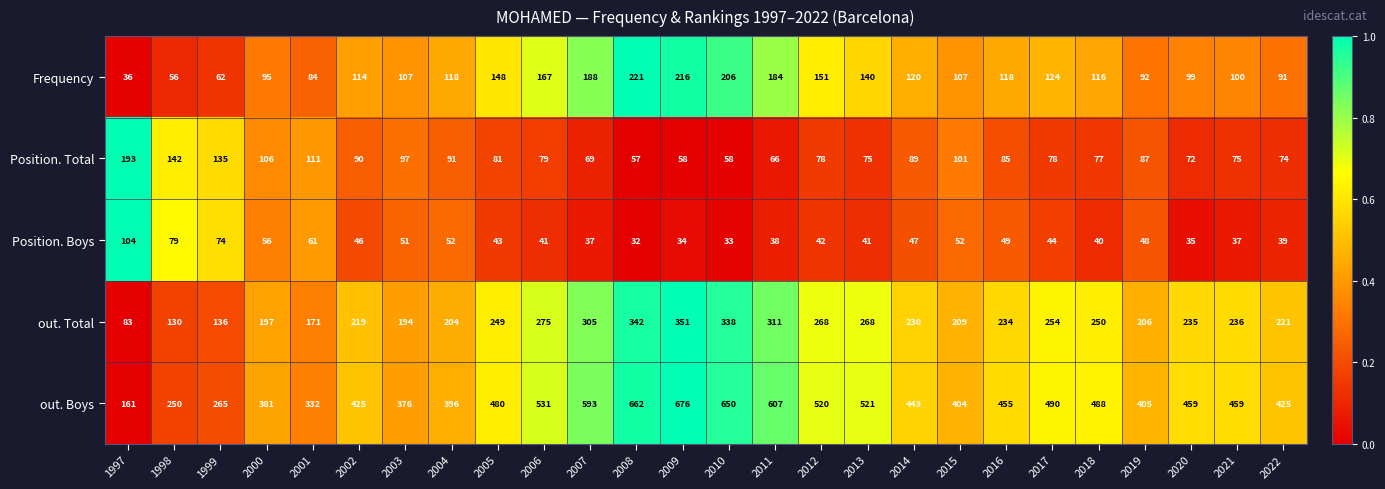

Which label corresponds to the smallest value in the chart?

2008